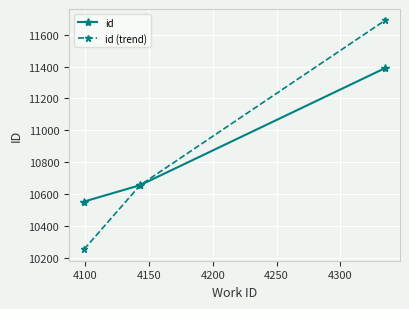

Count the id (trend) values in the range 10252 to 11690.

3